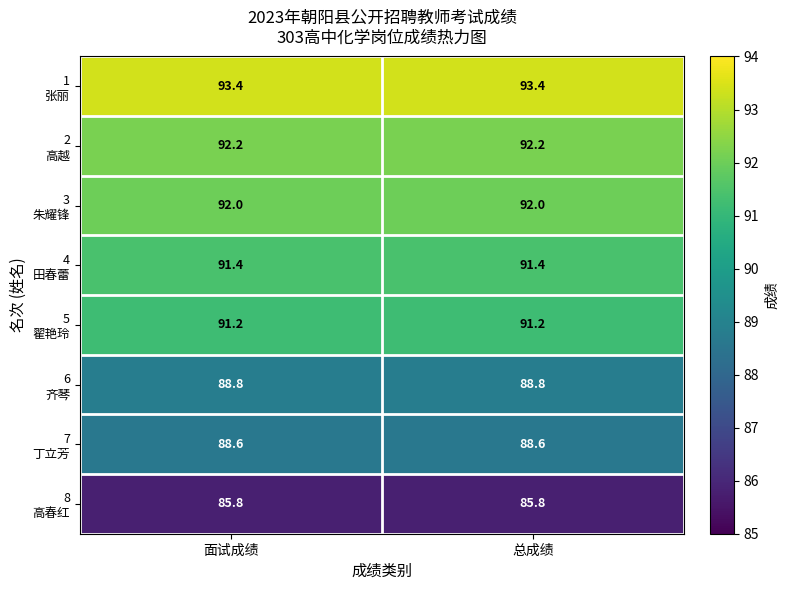

What is the greatest value displayed?

93.4